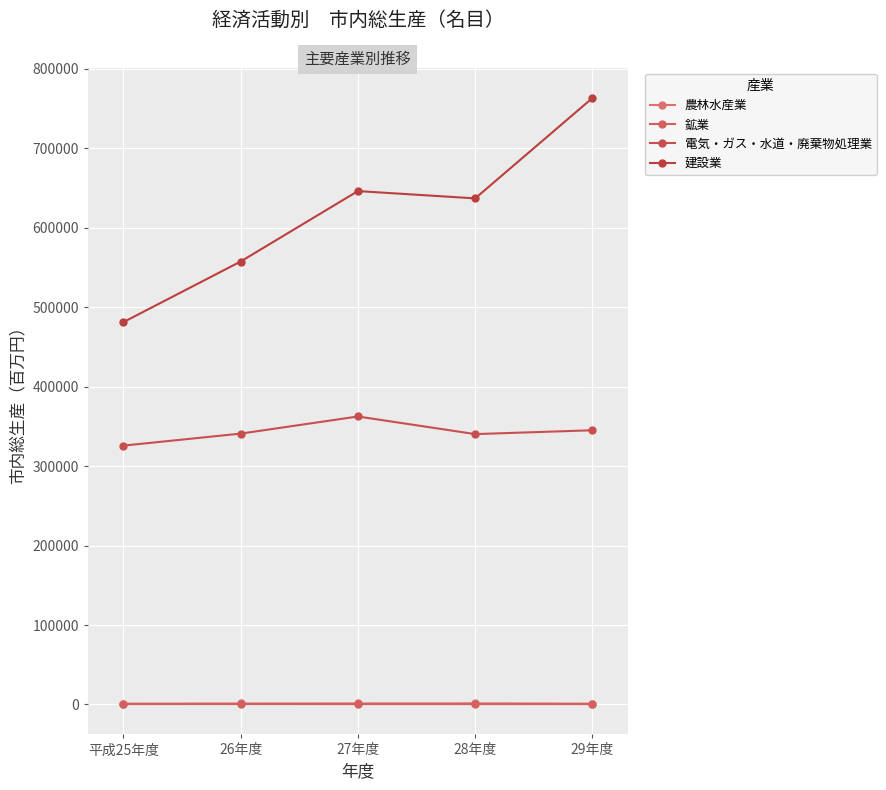

Which series has the largest range (max minus min)?

建設業